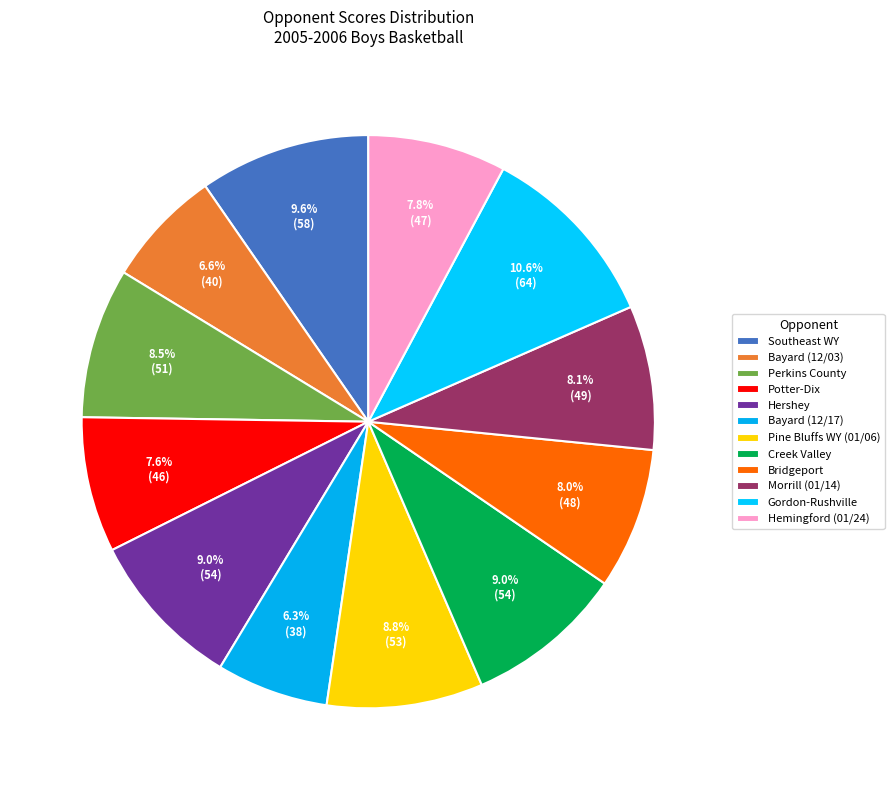

Between Creek Valley and Bridgeport, which is larger?

Creek Valley